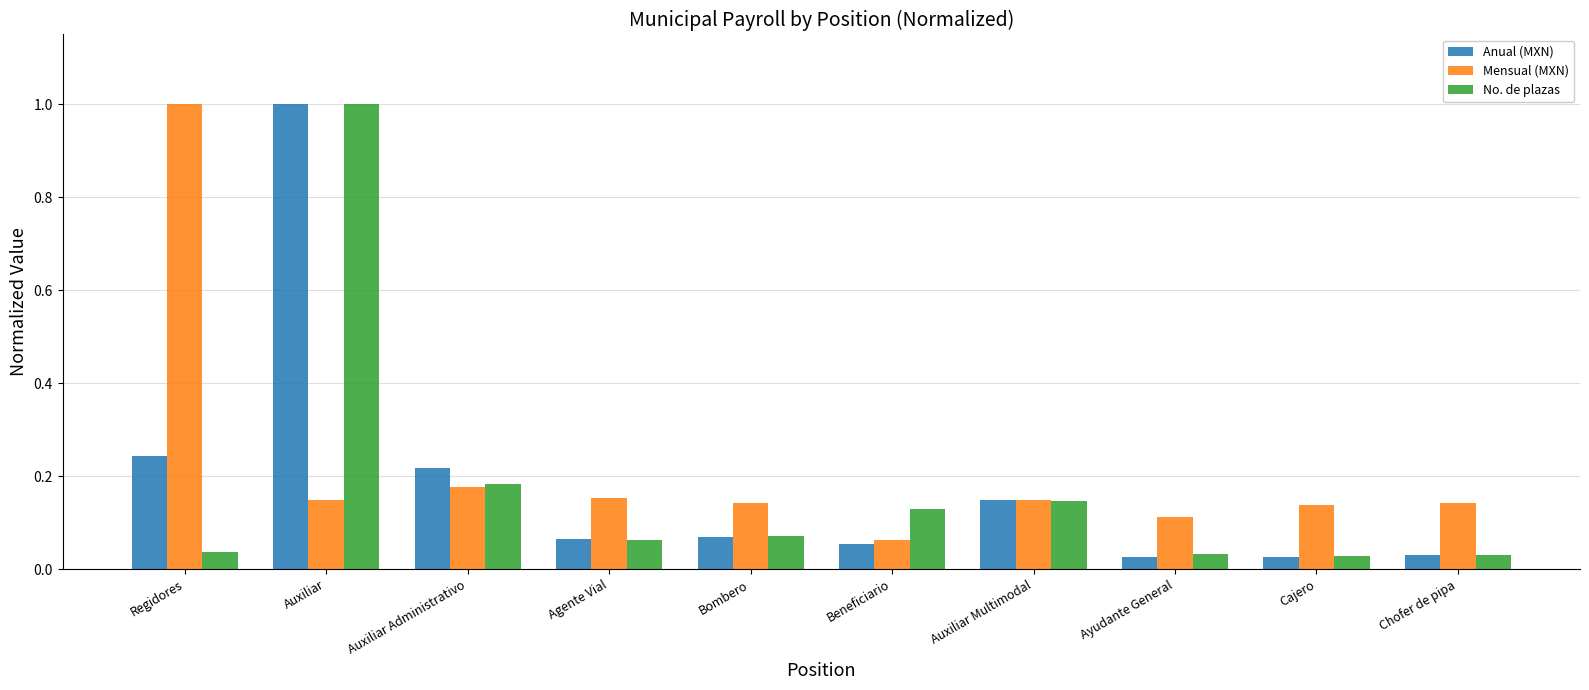

What is the sum of all No. de plazas values?

1.7